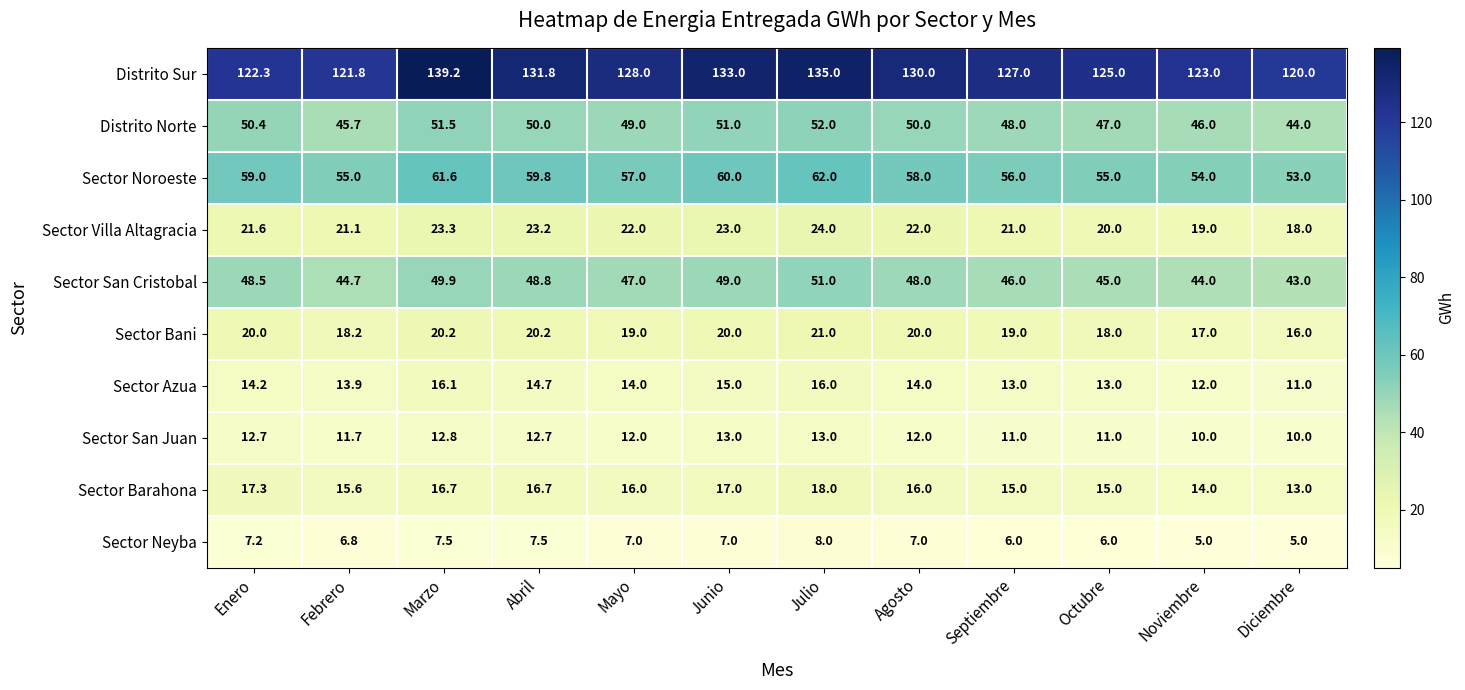

What is the difference between the highest and lowest values at Enero?

115.1